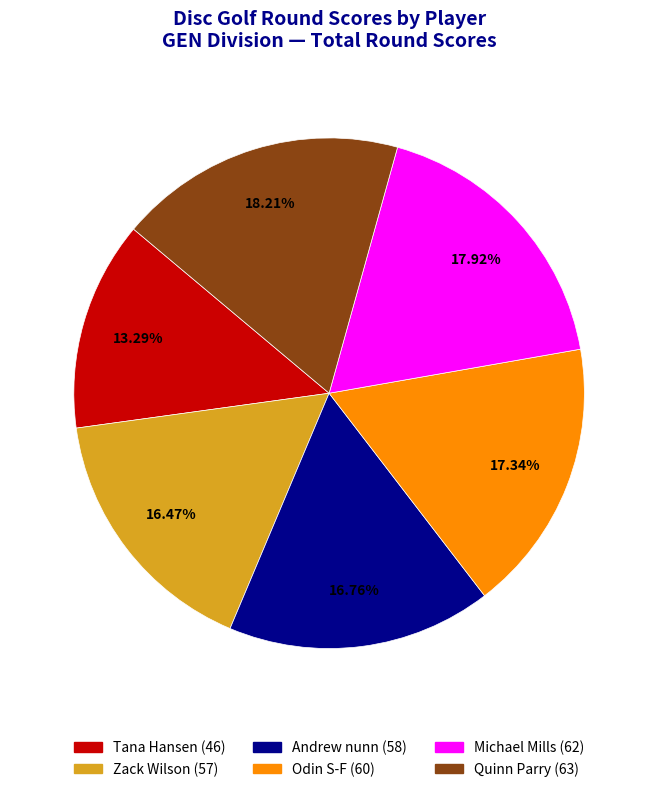

Is there any slice that represents more than half of the pie?

No